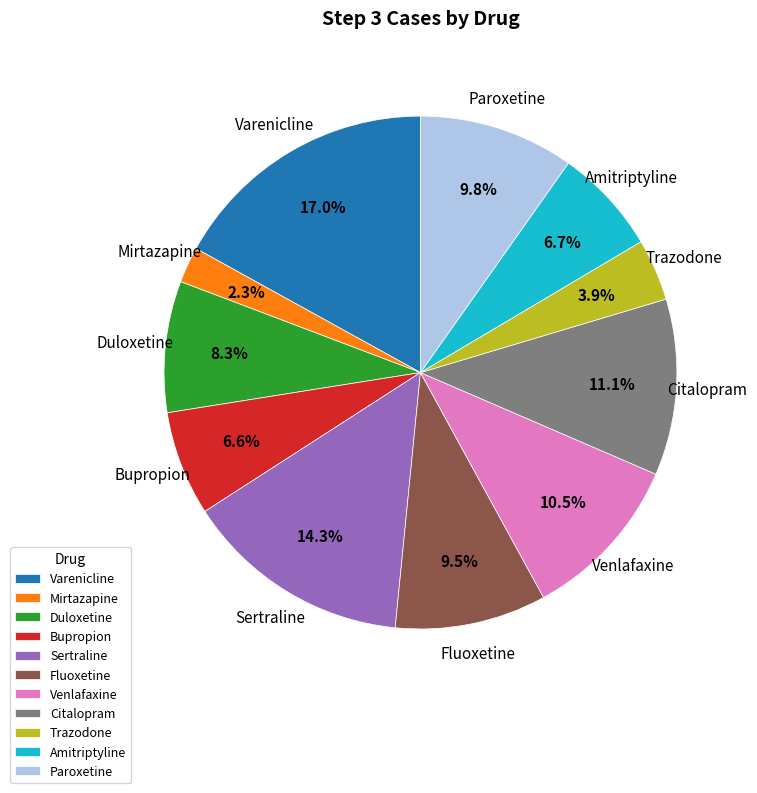

How many slices are in this pie chart?

11